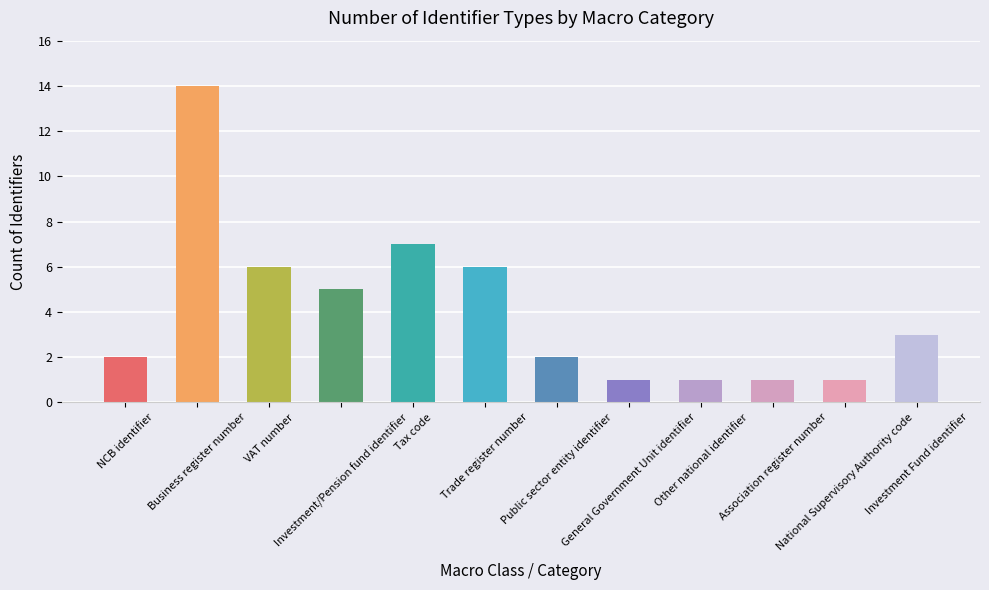

Where is the data nearest to the value 7?

Tax code